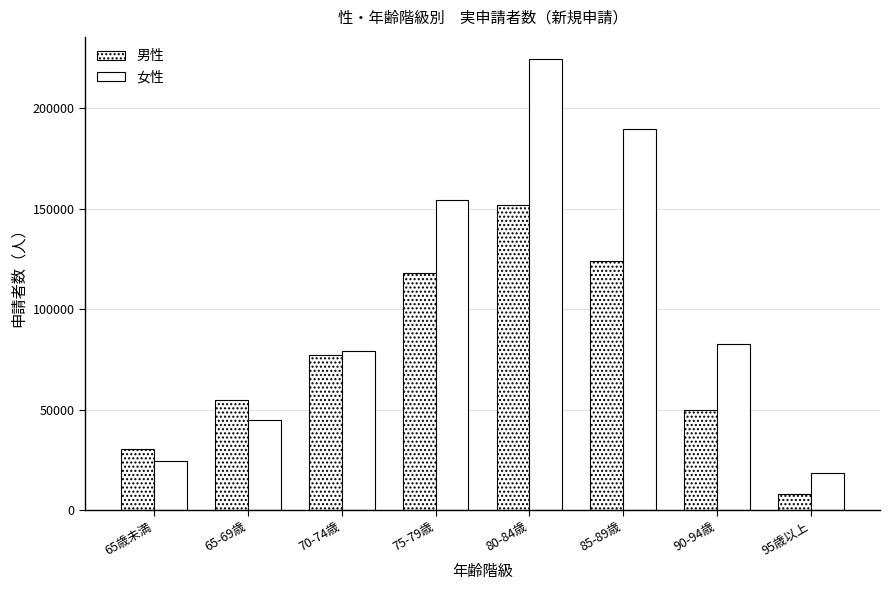

How many series are shown in this chart?

2